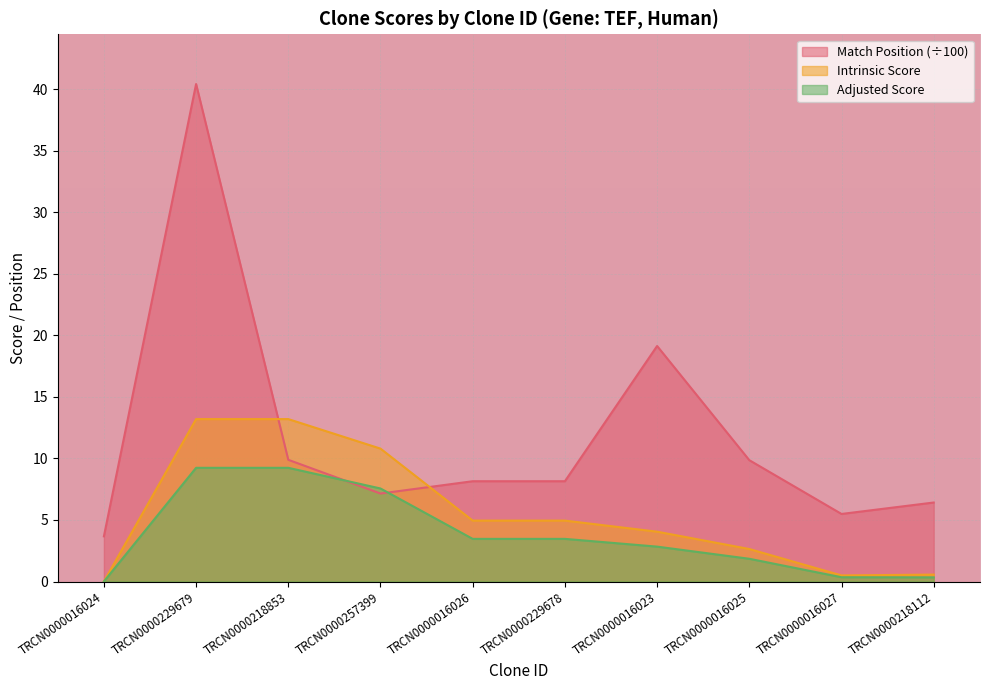

Which category has the highest value in the Intrinsic Score series?

TRCN0000229679